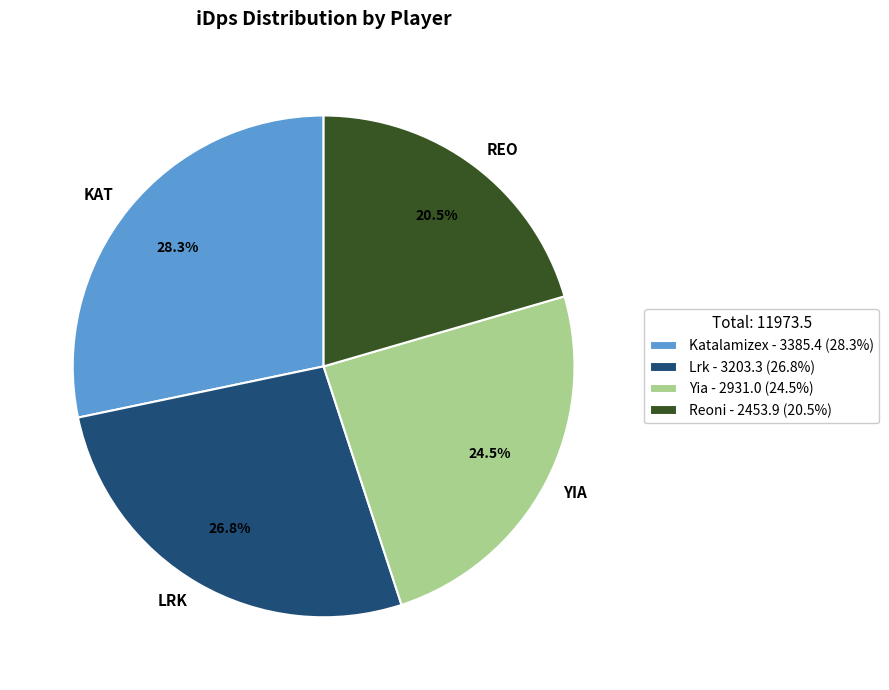

Which category has the biggest portion of the pie?

Katalamizex